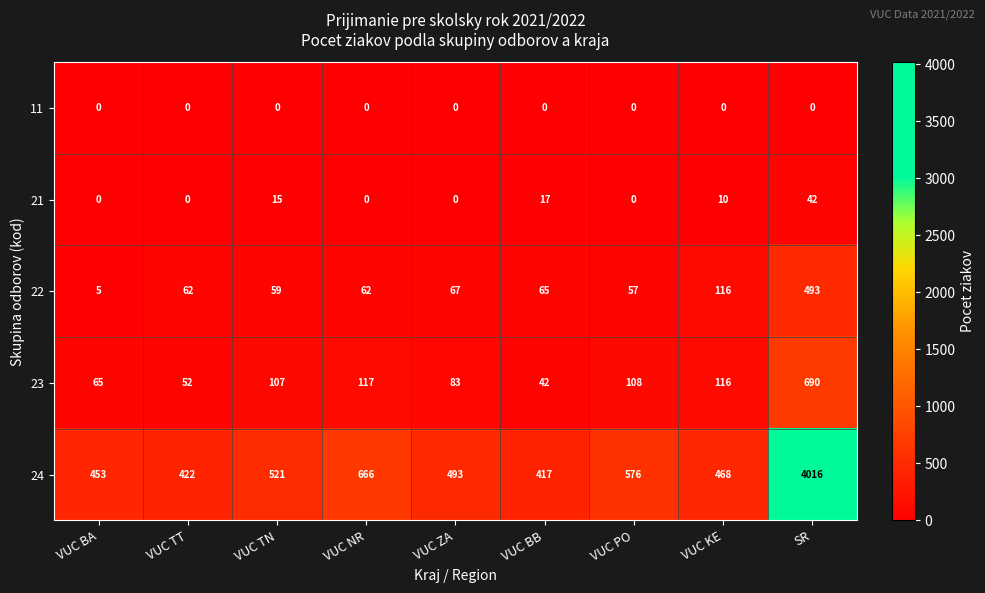

Between VUC TN and VUC ZA, which series saw the biggest shift?

24